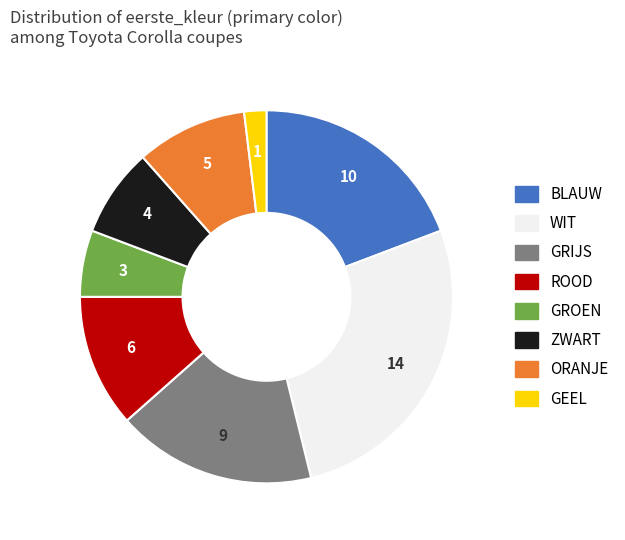

Do GRIJS and GEEL together represent more than half of the pie?

No